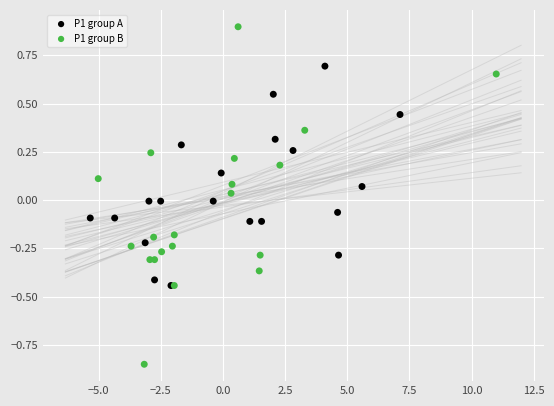

What are all the series names shown in the legend?

P1 group A, P1 group B